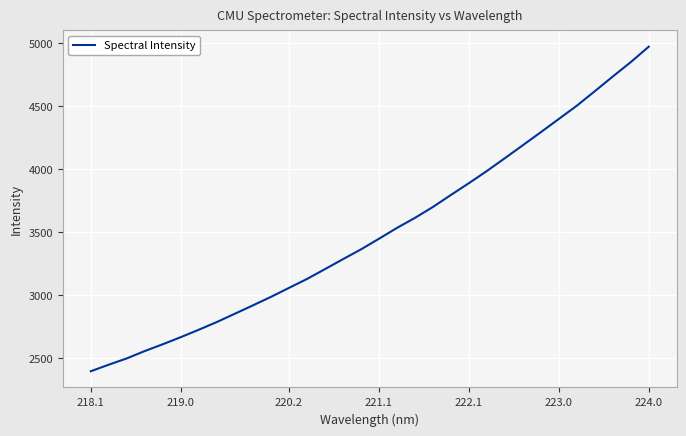

Does the chart display data point markers on the line(s)?

No